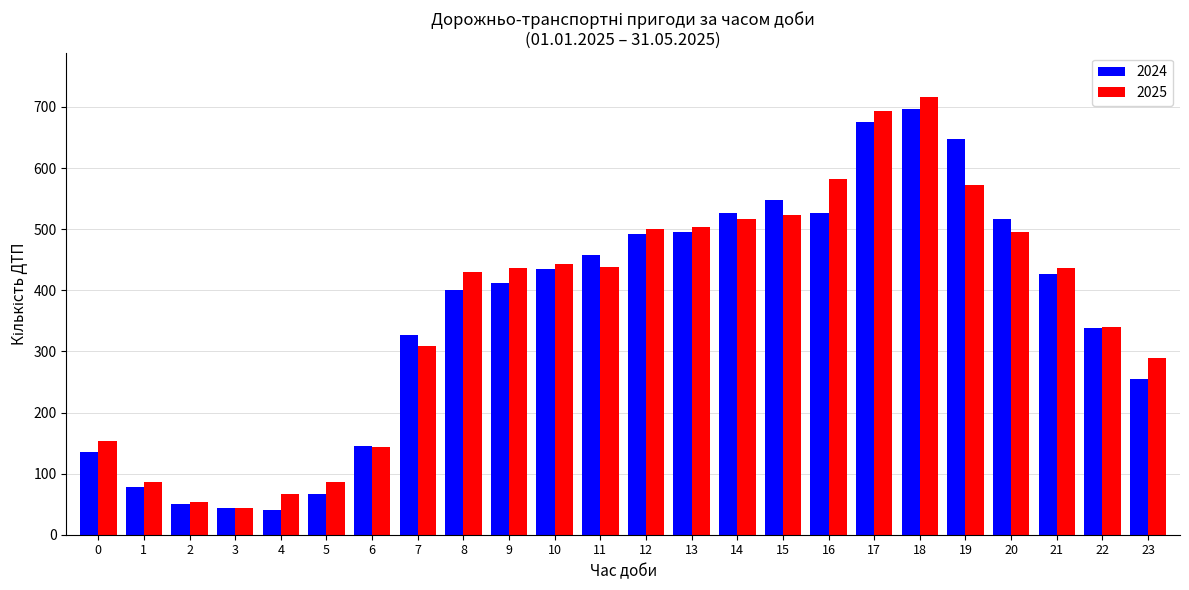

What is the value of the 2025 bar at the 9th from the left?

430